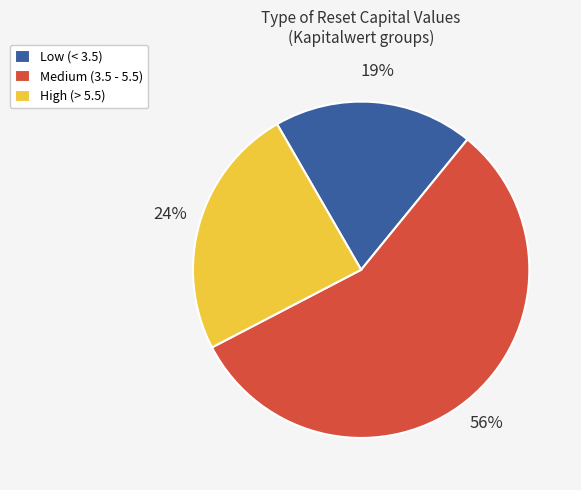

The Medium (3.5 - 5.5) slice represents 56% of the pie. True or false?

True